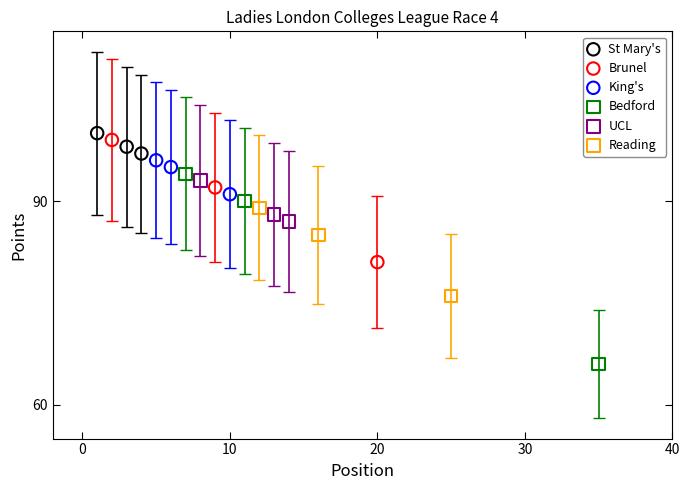

Which series has the largest Y range (max minus min)?

Bedford